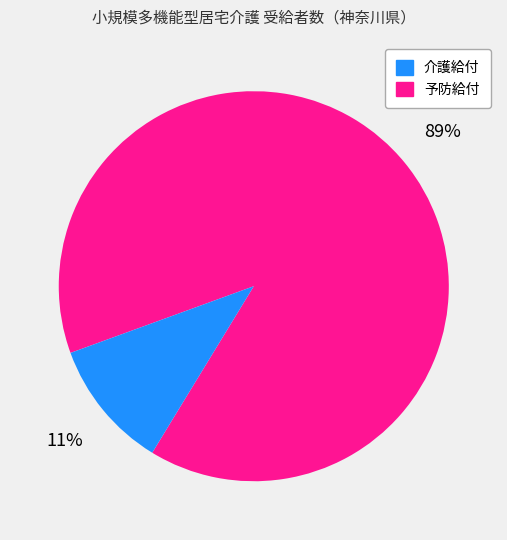

Is there any slice that represents more than half of the pie?

Yes